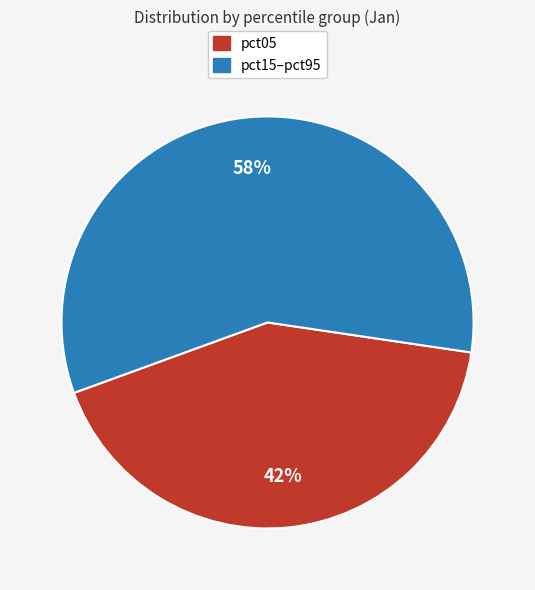

Does any single category account for the majority?

Yes